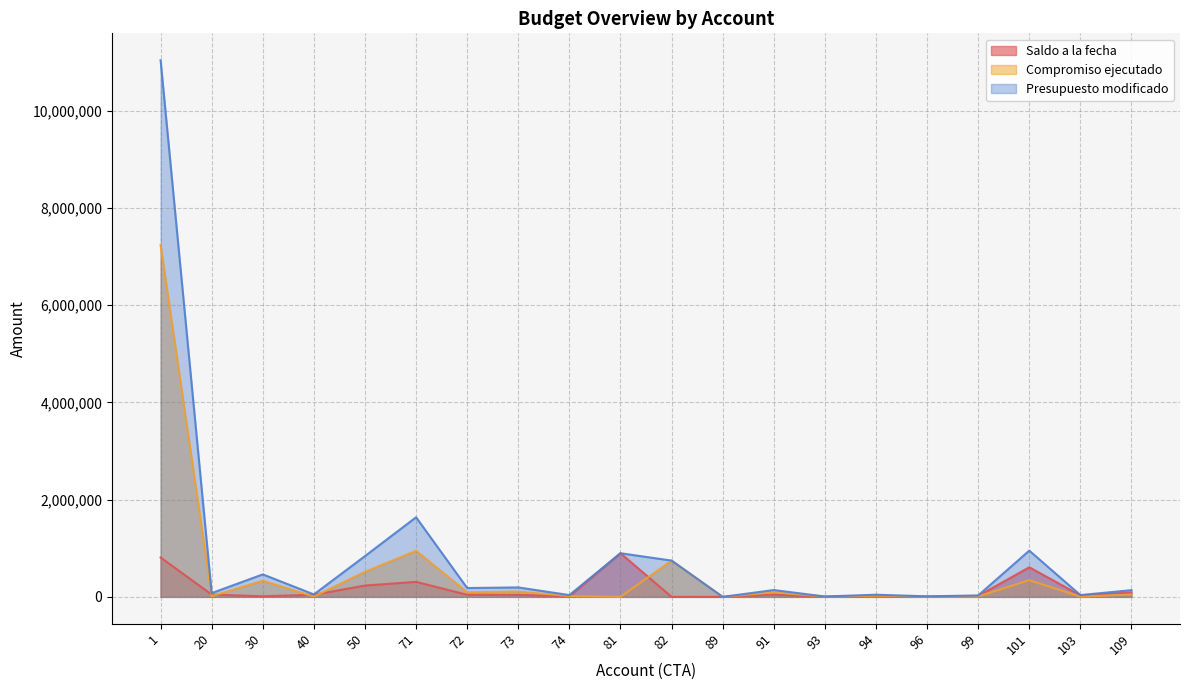

Between which two adjacent categories do Compromiso ejecutado and Saldo a la fecha first intersect?

1 and 20